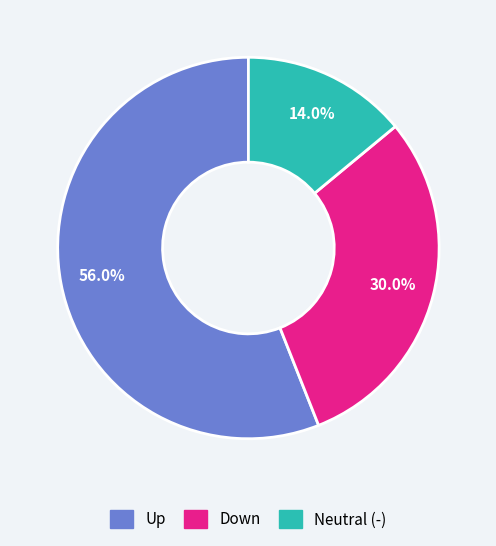

Is there a majority slice in this chart?

Yes